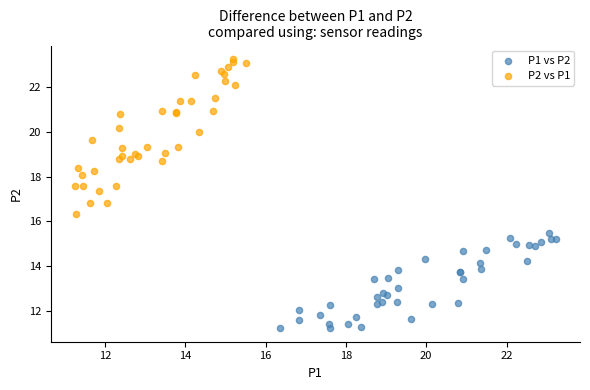

Which series contains the highest Y value?

P2 vs P1